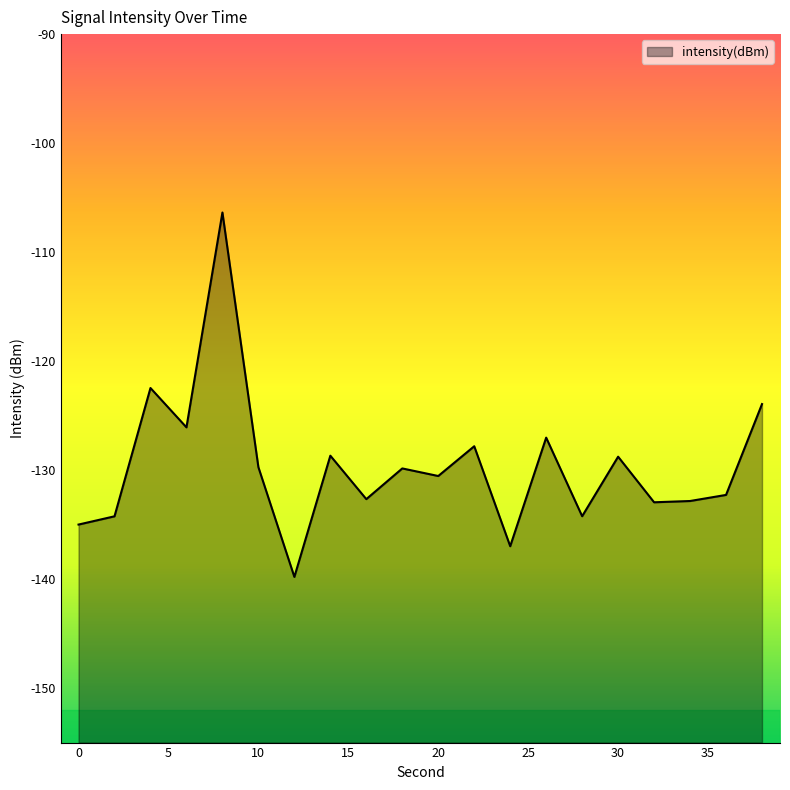

Where is the data nearest to the value -123?

4